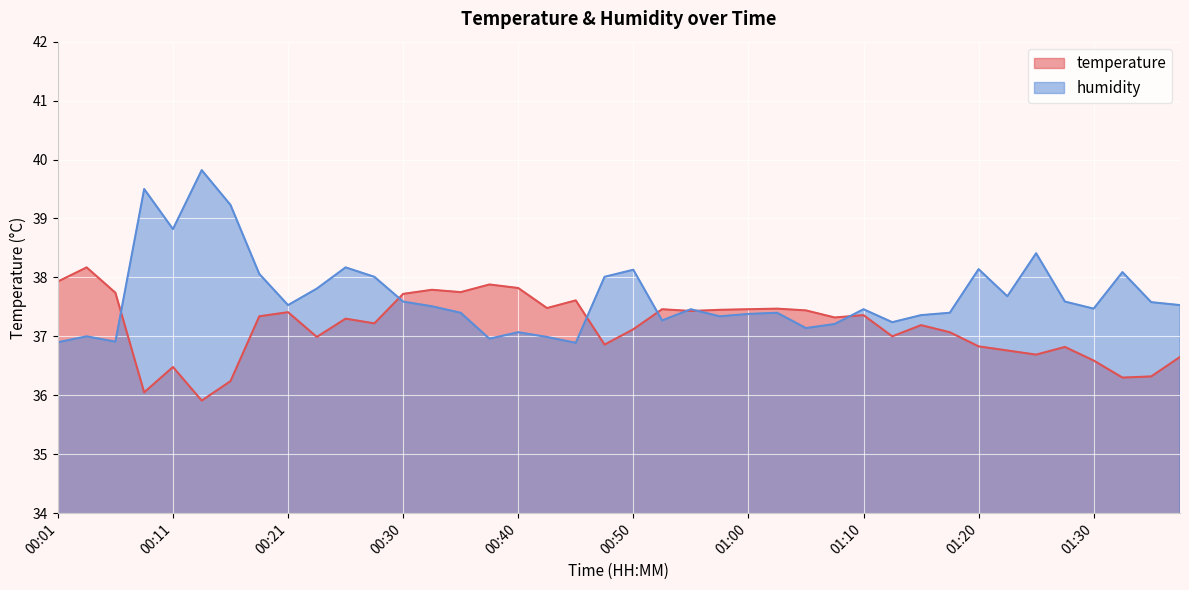

What is the label of the 24th point from the left?

00:58